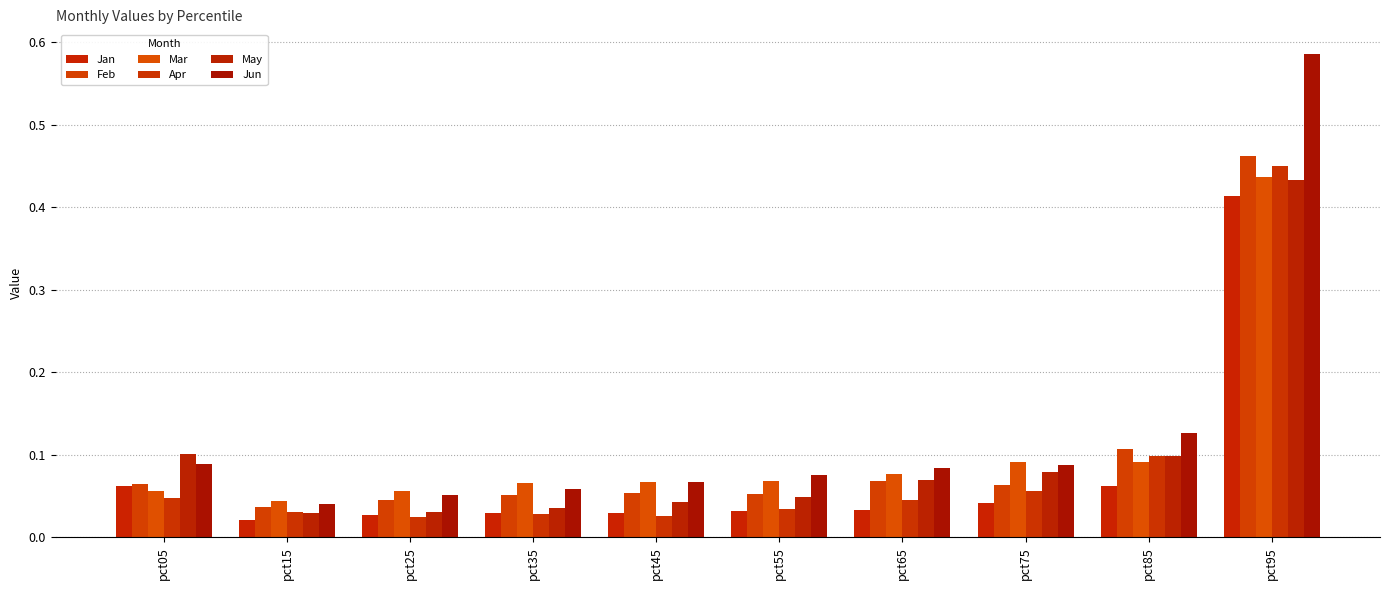

How many series are shown in this chart?

6